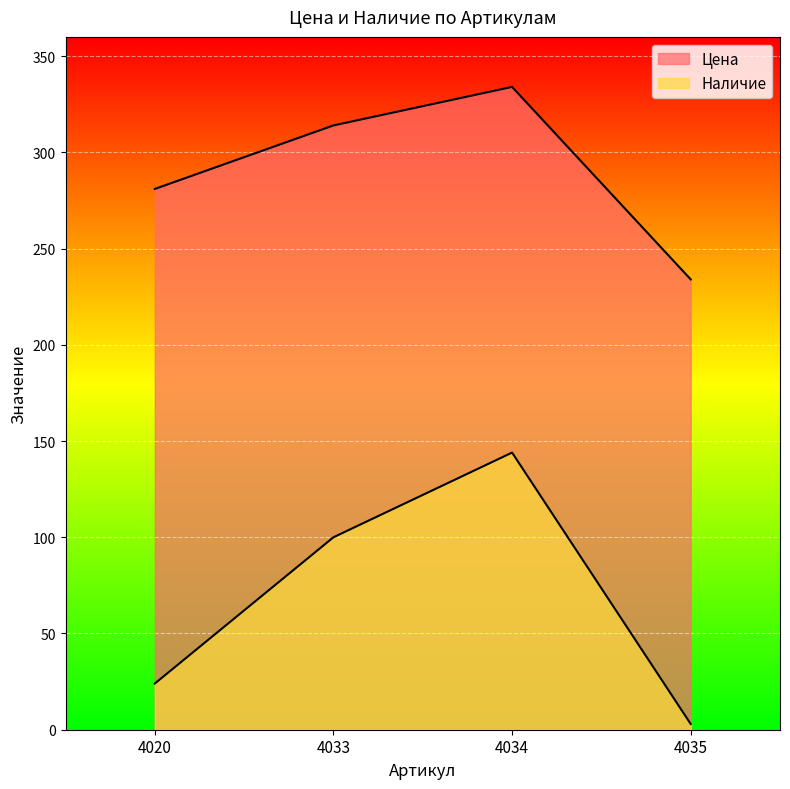

What are all the series names shown in the legend?

Цена, Наличие